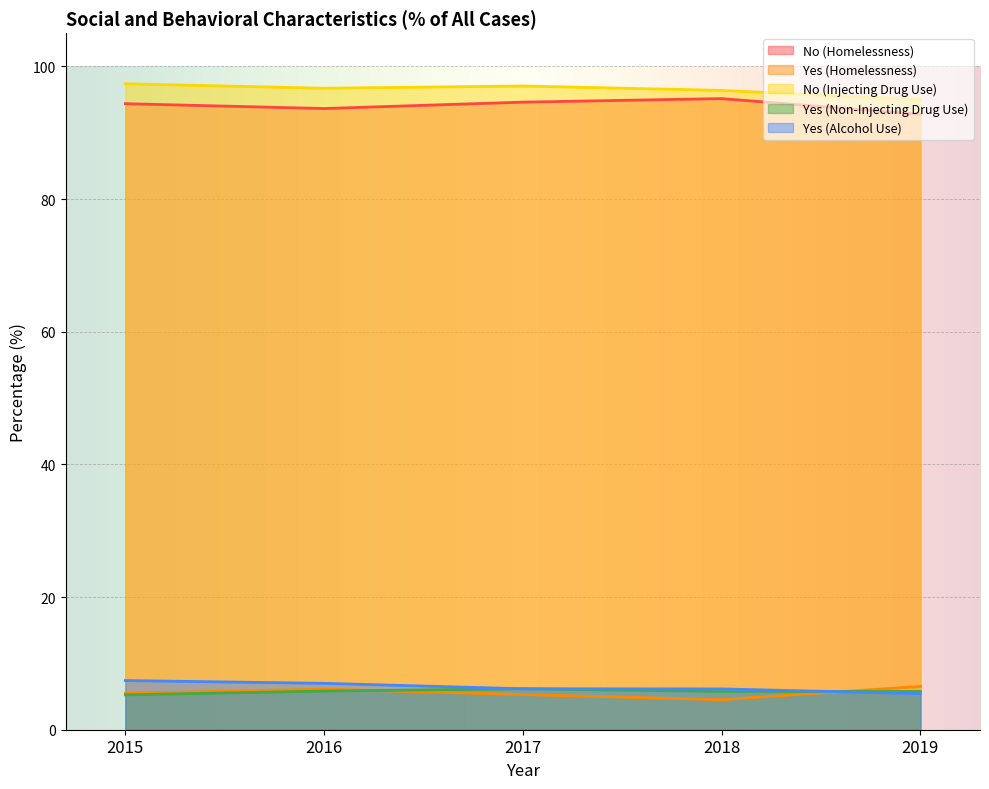

How many values in the No (Homelessness) series are below 94?

2